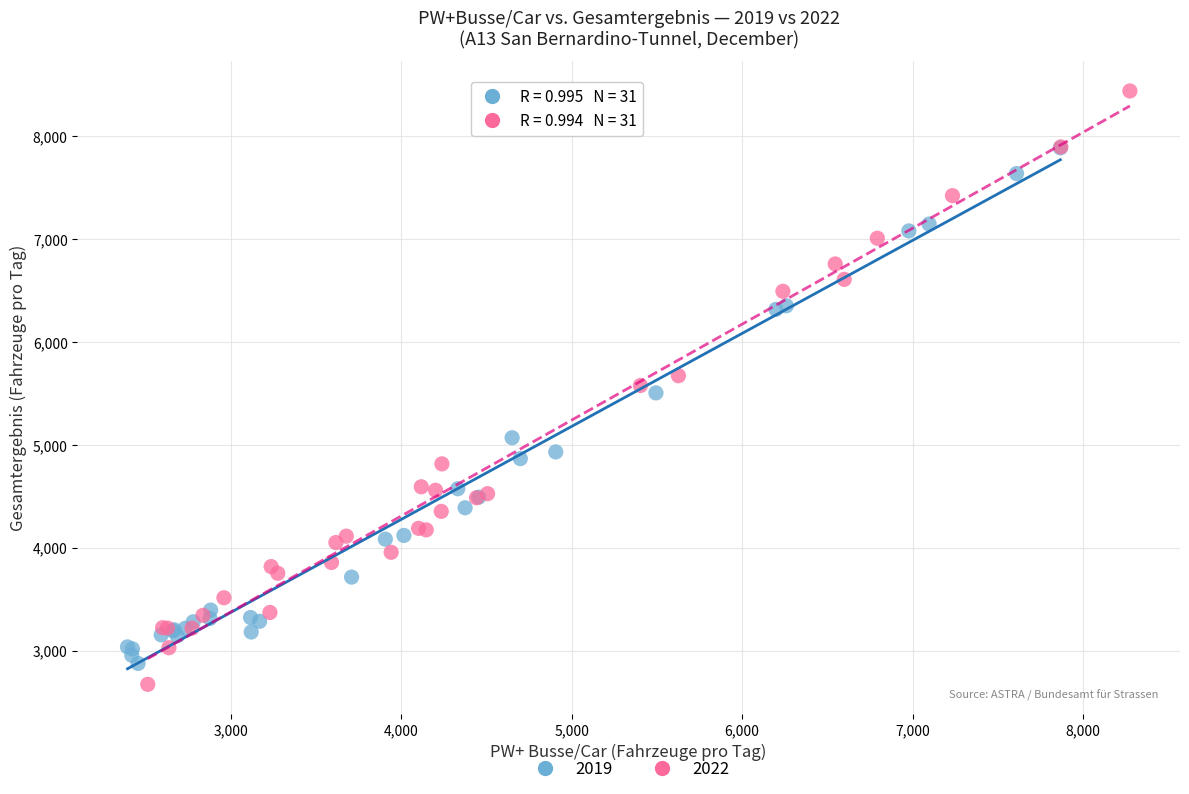

Which series contains the highest Y value?

2022